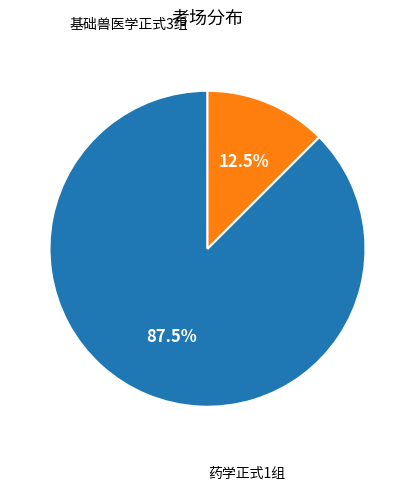

Is there a majority slice in this chart?

Yes